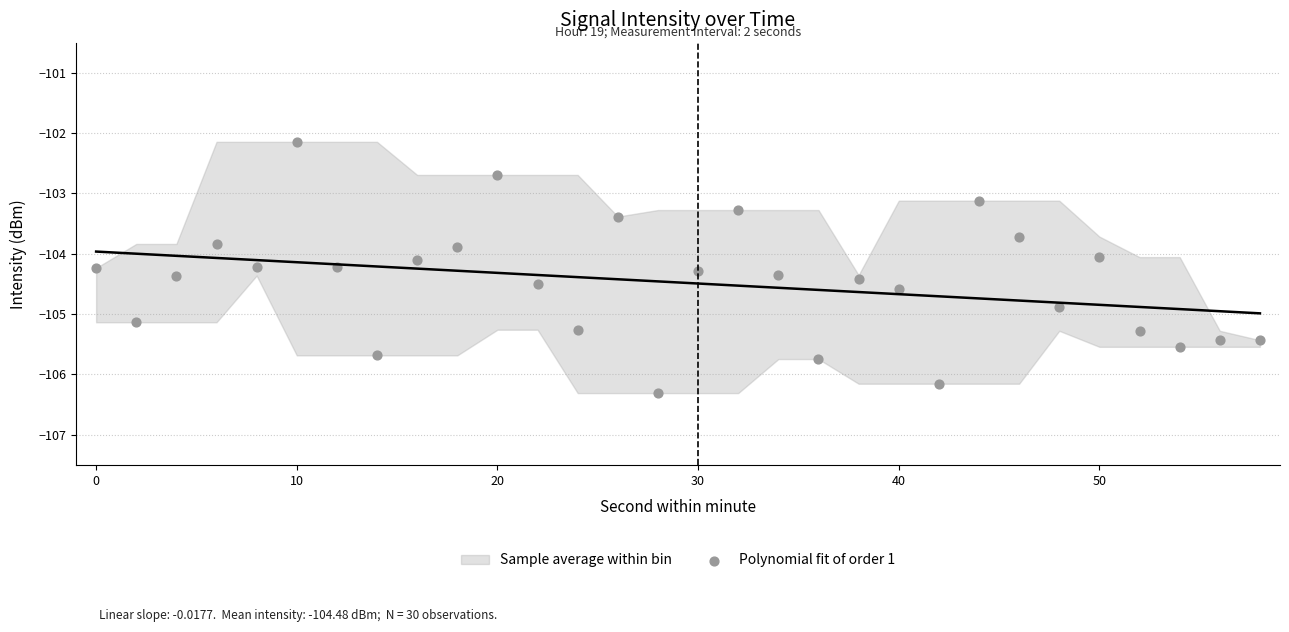

What is the range of X values (max minus min)?

58.0